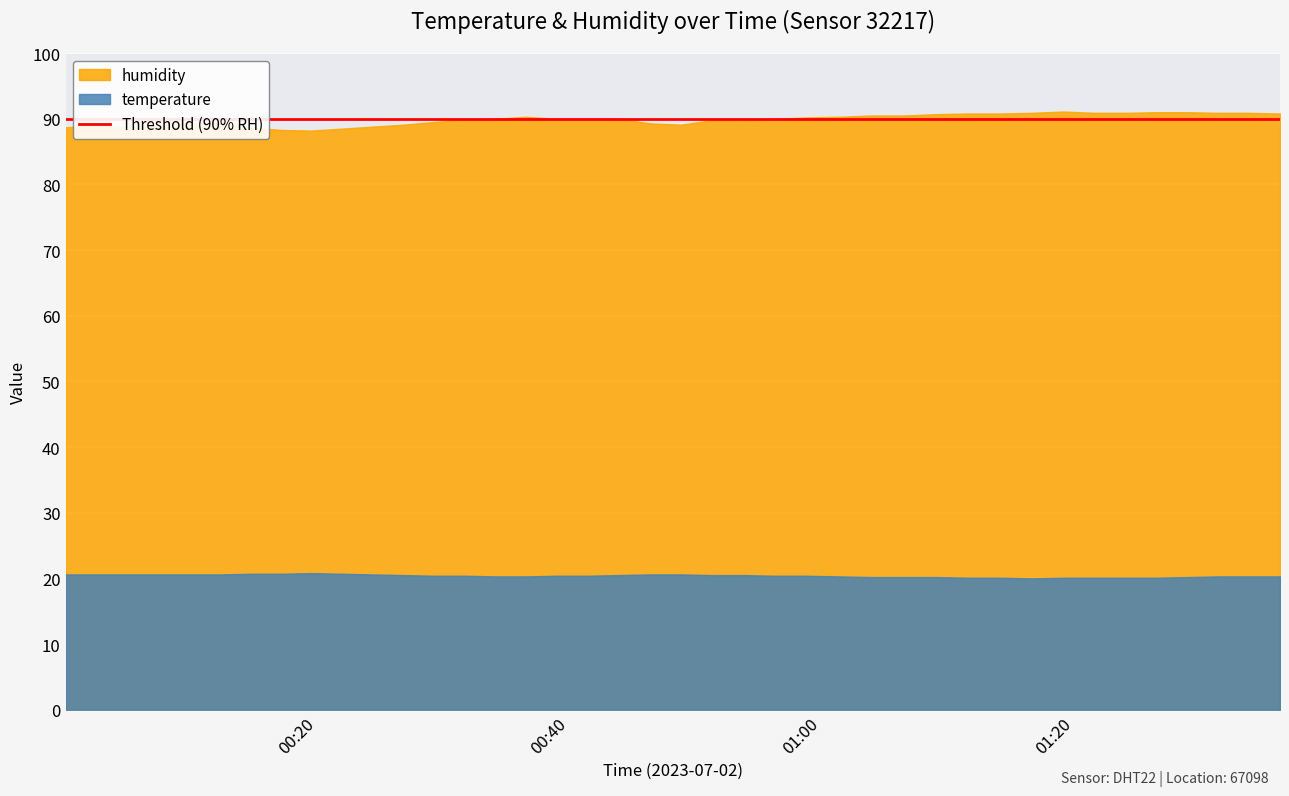

Which series changed the most between 2023-07-02T00:24:23 and 2023-07-02T00:36:32?

humidity